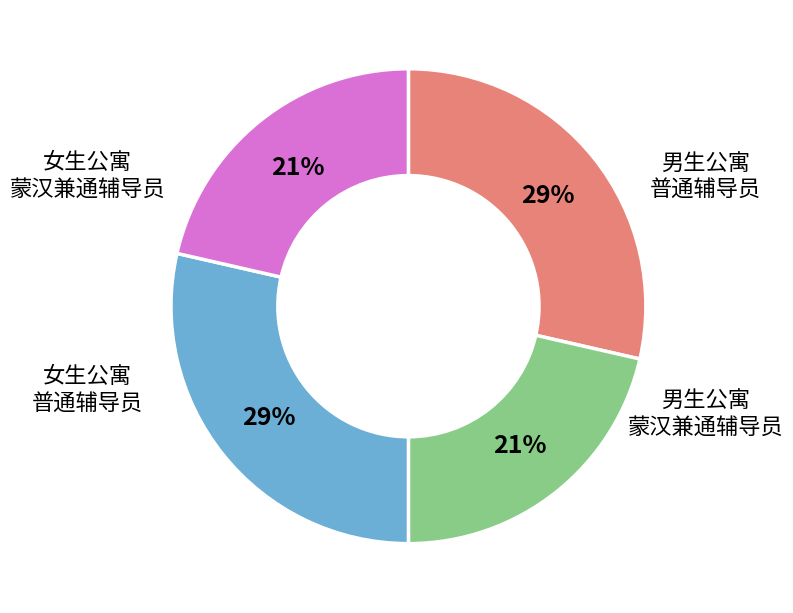

Is it true that 男生公寓 蒙汉兼通辅导员 is 21% of the pie?

True